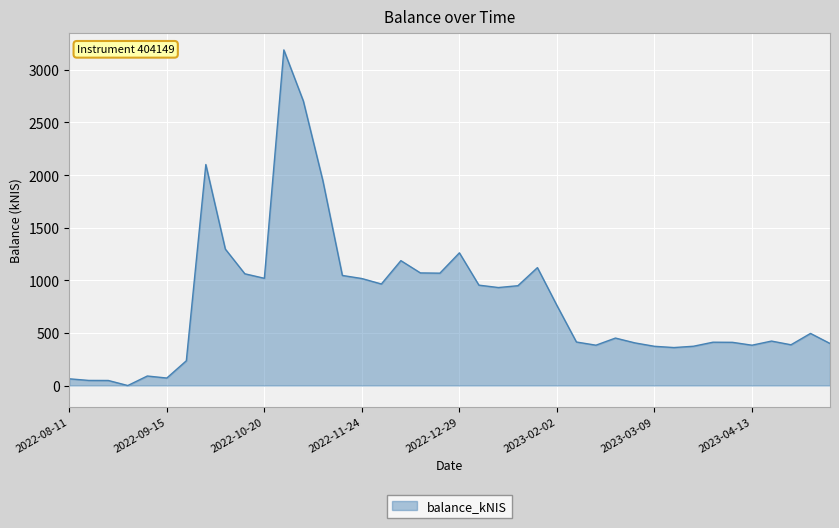

True or false: there are more than 1 points higher than both neighbors.

True